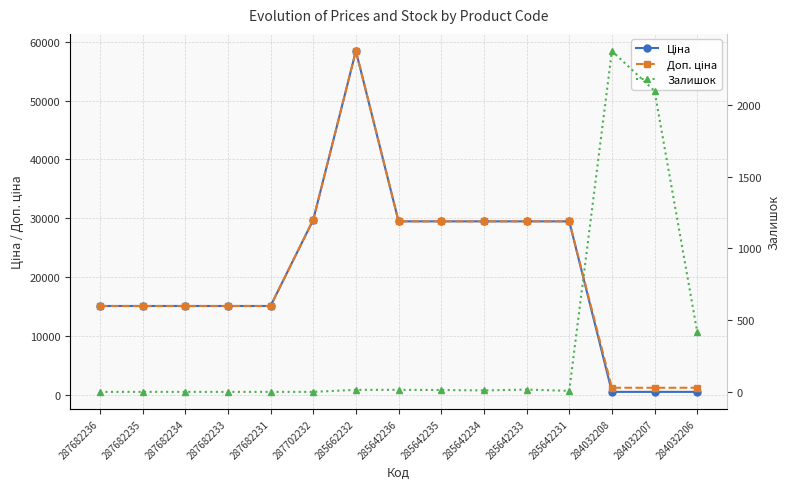

List the series in order of their peak value, highest first.

Ціна, Доп. ціна, Залишок